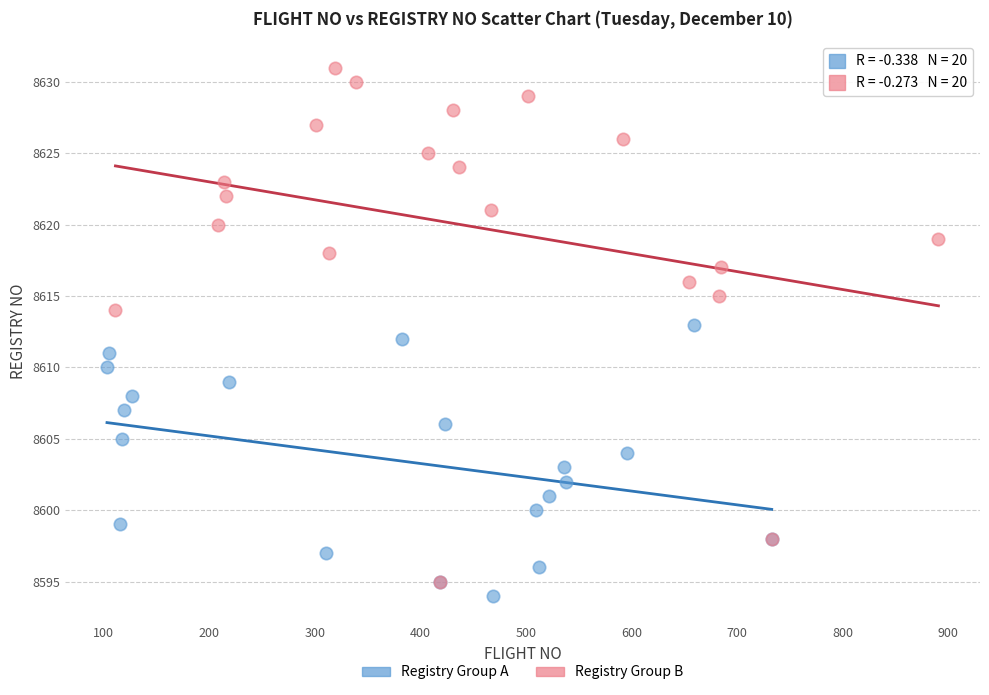

Which series has the largest Y range (max minus min)?

Registry Group B